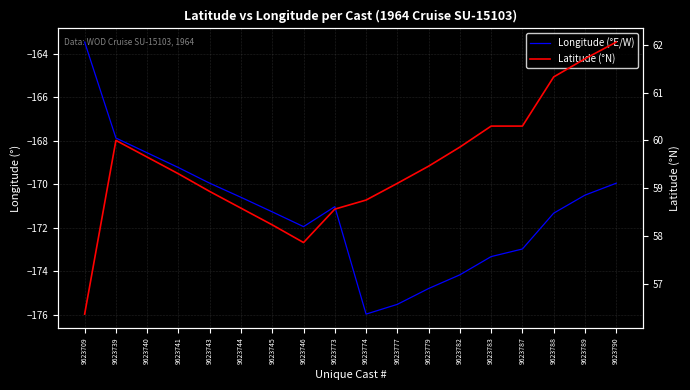

Reading left to right, what are all the values shown in this chart?

Longitude (°E/W): -163.4	-167.9	-168.6	-169.2	-169.9	-170.6	-171.3	-171.9	-171.0	-176.0	-175.5	-174.8	-174.2	-173.3	-173.0	-171.3	-170.5	-169.9
Latitude (°N): 56.4	60.0	59.6	59.3	58.9	58.6	58.2	57.9	58.6	58.8	59.1	59.5	59.9	60.3	60.3	61.3	61.7	62.1